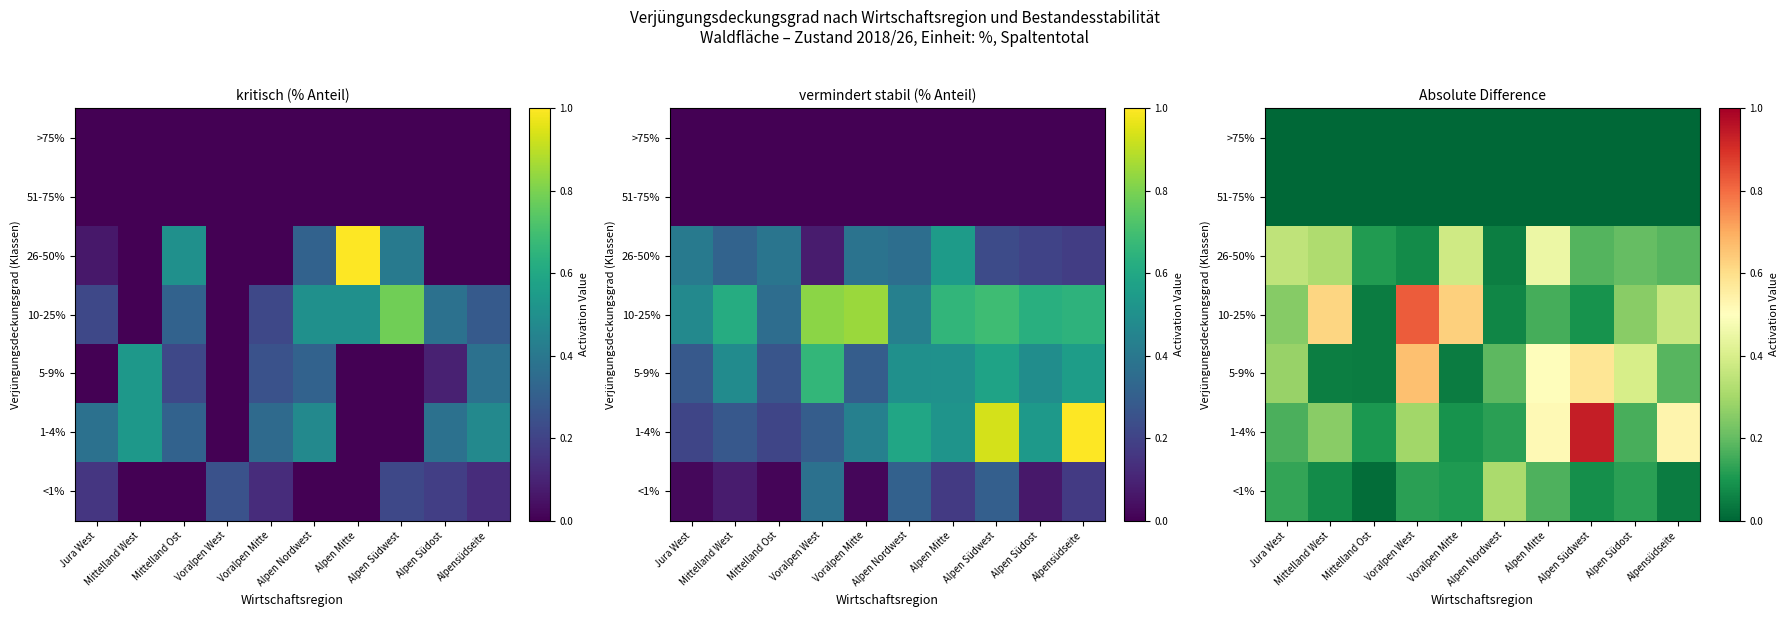

True or false: <1% has a value of 0.1 at Alpensüdseite.

False